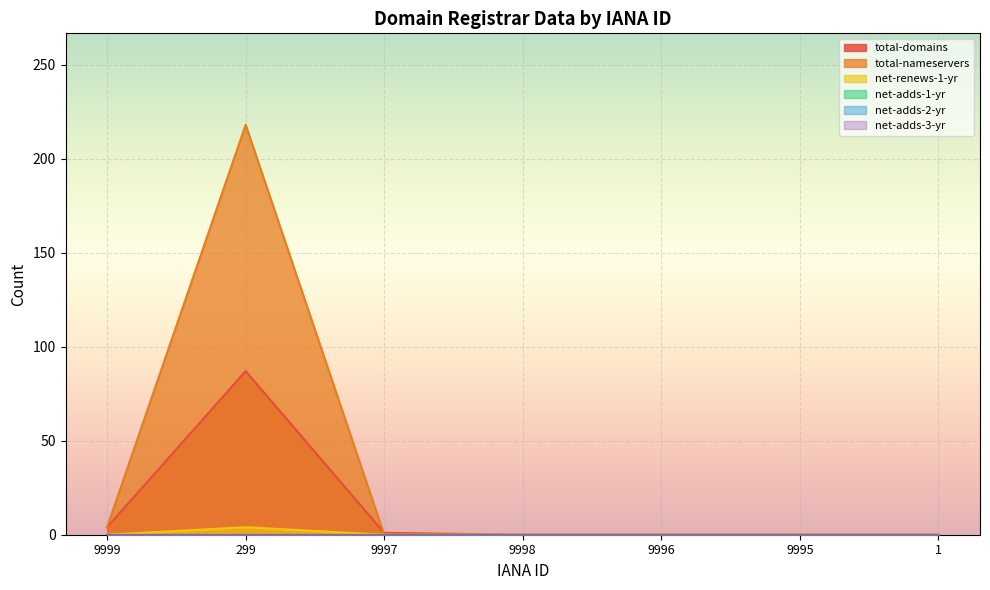

True or false: total-nameservers and net-renews-1-yr cross at least once.

False